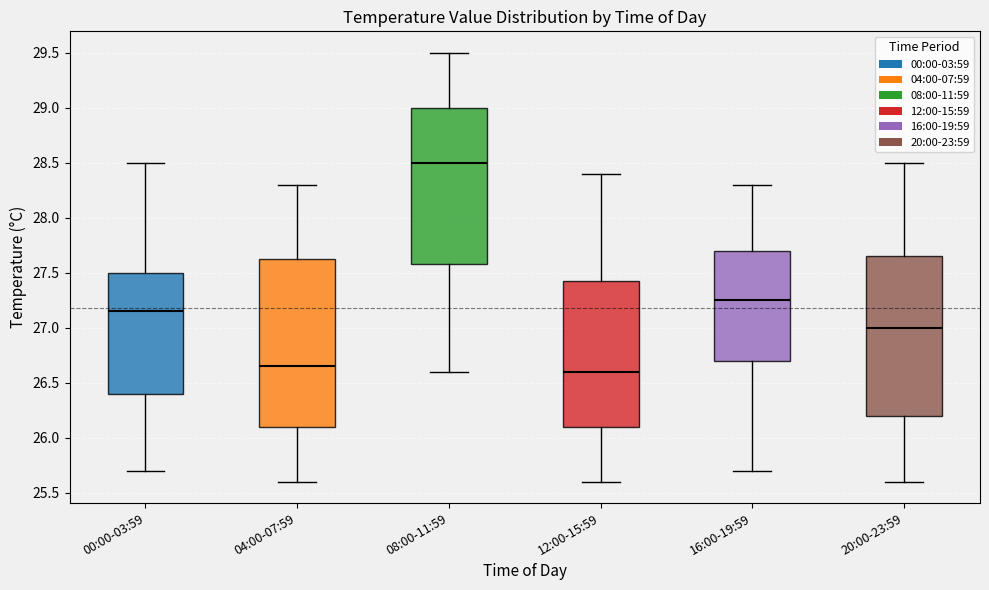

Reading left to right, transcribe this box plot: for each box, give where its median line is, the range the box spans, and where its two whiskers end, as read against the y-axis. The values are not printed on the chart, so give them approximately, as read against the axis.

00:00-03:59: median 27.15, box 26.40 to 27.50, whiskers 25.70 to 28.50
04:00-07:59: median 26.65, box 26.10 to 27.65, whiskers 25.60 to 28.30
08:00-11:59: median 28.50, box 27.60 to 29.00, whiskers 26.60 to 29.50
12:00-15:59: median 26.60, box 26.10 to 27.45, whiskers 25.60 to 28.40
16:00-19:59: median 27.25, box 26.70 to 27.70, whiskers 25.70 to 28.30
20:00-23:59: median 27.00, box 26.20 to 27.65, whiskers 25.60 to 28.50